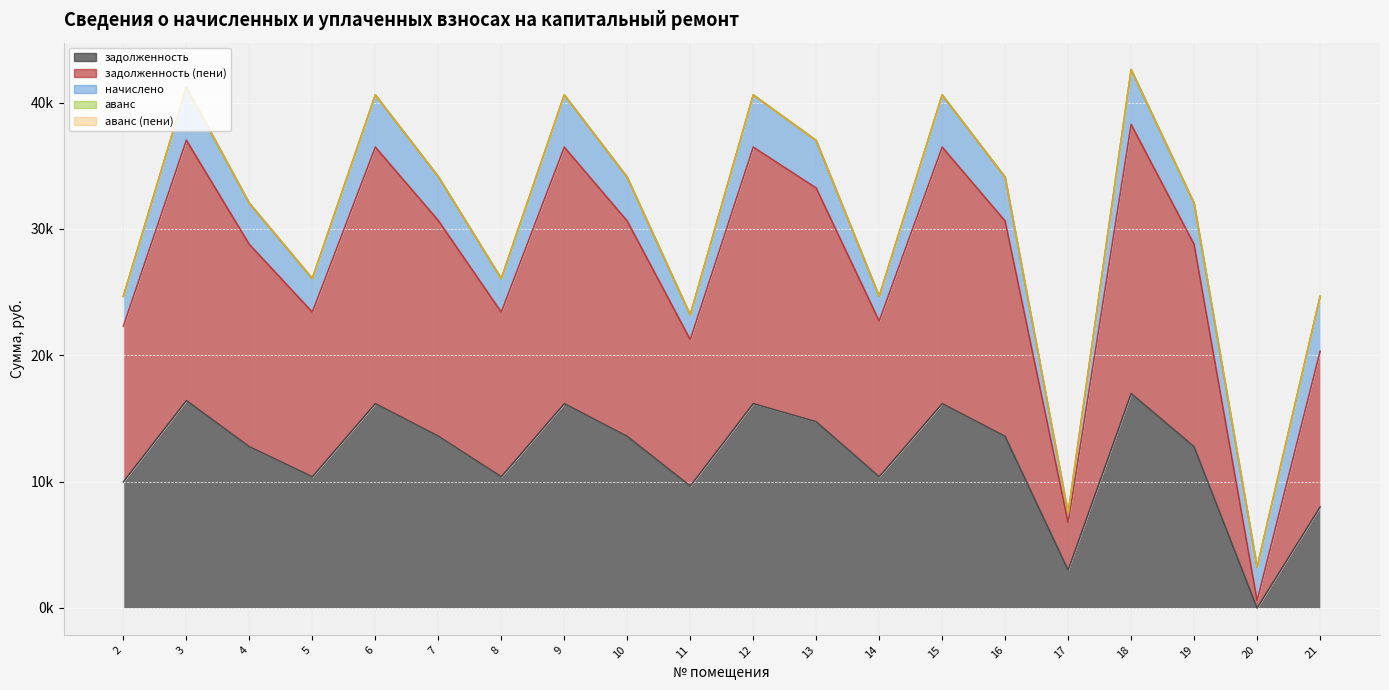

Reading left to right, extract all data points from this chart.

задолженность: 2=9980.0	3=16411.2	4=12754.4	5=10379.2	6=16167.6	7=13592.8	8=10379.2	9=16167.6	10=13572.8	11=9643.2	12=16167.6	13=14730.5	14=10379.2	15=16167.6	16=13572.8	17=2994.0	18=16966.0	19=12754.4	20=0.2	21=7990.0
задолженность (пени): 2=12331.0	3=20606.9	4=16015.2	5=13032.8	6=20301.0	7=17067.9	8=13032.8	9=20301.0	10=17042.8	11=11595.0	12=20301.0	13=18496.5	14=12331.0	15=20301.0	16=17042.8	17=3759.4	18=21303.5	19=16015.2	20=583.8	21=12327.5
начислено: 2=2351.0	3=4195.7	4=3260.8	5=2653.6	6=4133.4	7=3475.2	8=2653.6	9=4133.4	10=3470.0	11=1951.8	12=4133.4	13=3766.1	14=1951.8	15=4133.4	16=3470.0	17=765.5	18=4337.6	19=3260.8	20=2653.6	21=4337.6
аванс: 2=0.0	3=0.0	4=0.0	5=0.0	6=0.0	7=0.0	8=0.0	9=0.0	10=0.0	11=0.0	12=0.0	13=0.0	14=0.0	15=0.0	16=0.0	17=0.0	18=0.0	19=0.0	20=0.0	21=0.0
аванс (пени): 2=0.0	3=0.0	4=0.0	5=0.0	6=0.0	7=0.0	8=0.0	9=0.0	10=0.0	11=0.0	12=0.0	13=0.0	14=0.0	15=0.0	16=0.0	17=0.0	18=0.0	19=0.0	20=0.0	21=0.0